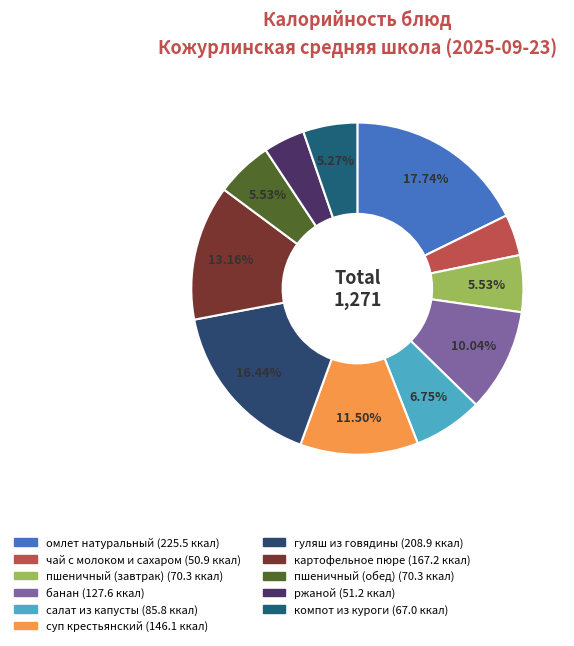

Count the number of slices in the pie.

11